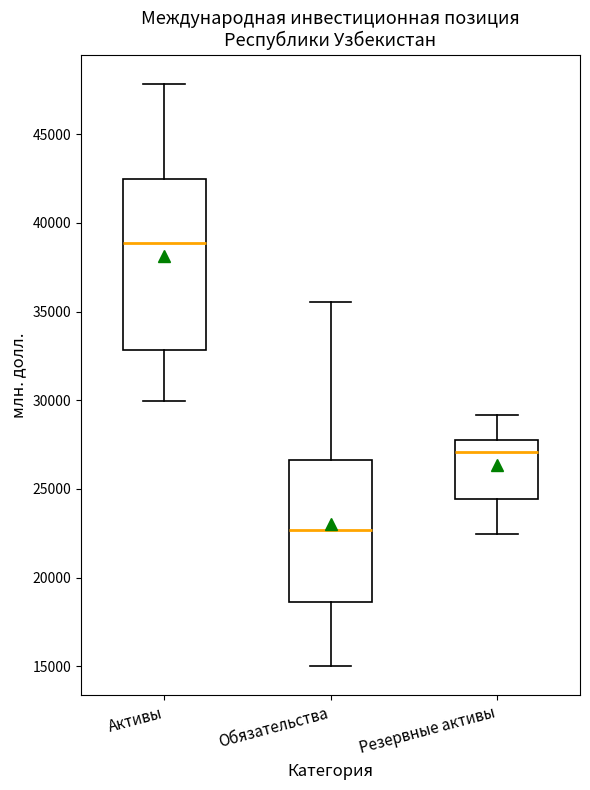

Comparing the boxes themselves (not the whiskers), which one is the tallest?

Активы